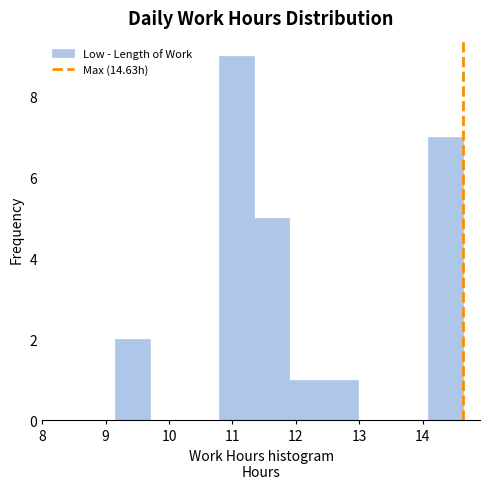

Reading left to right, transcribe this chart: for each bar, give the range it covers on the x-axis and its height. Neither the bar edges nor the heights are printed on the chart, so give them approximately, as read against the axes.

9.2 to 9.7: 2
9.7 to 10.2: 0
10.2 to 10.8: 0
10.8 to 11.3: 9
11.3 to 11.9: 5
11.9 to 12.4: 1
12.4 to 13.0: 1
13.0 to 13.5: 0
13.5 to 14.1: 0
14.1 to 14.6: 7